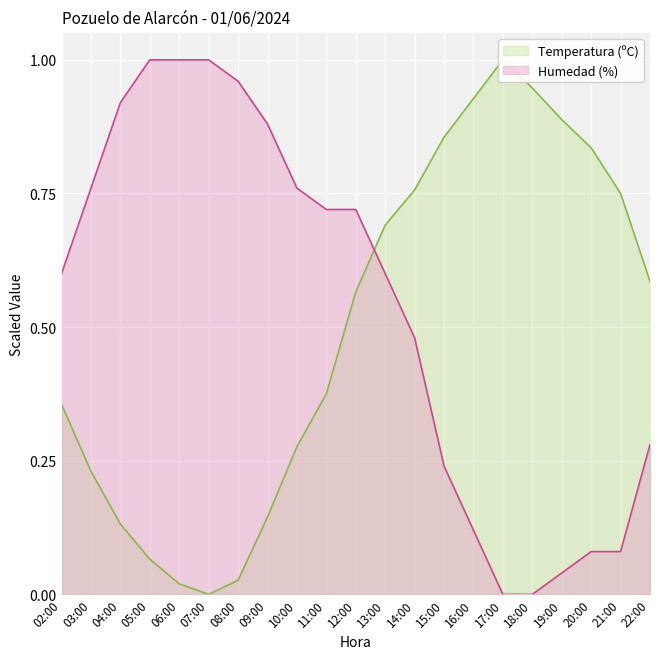

What is the difference between the second highest and second lowest values in the Humedad (%) series?

1.0